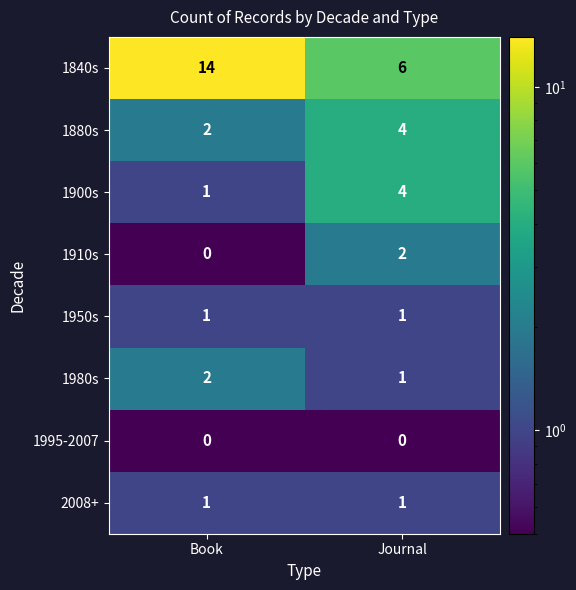

Is it true that 1995-2007 equals 0 at Journal?

True